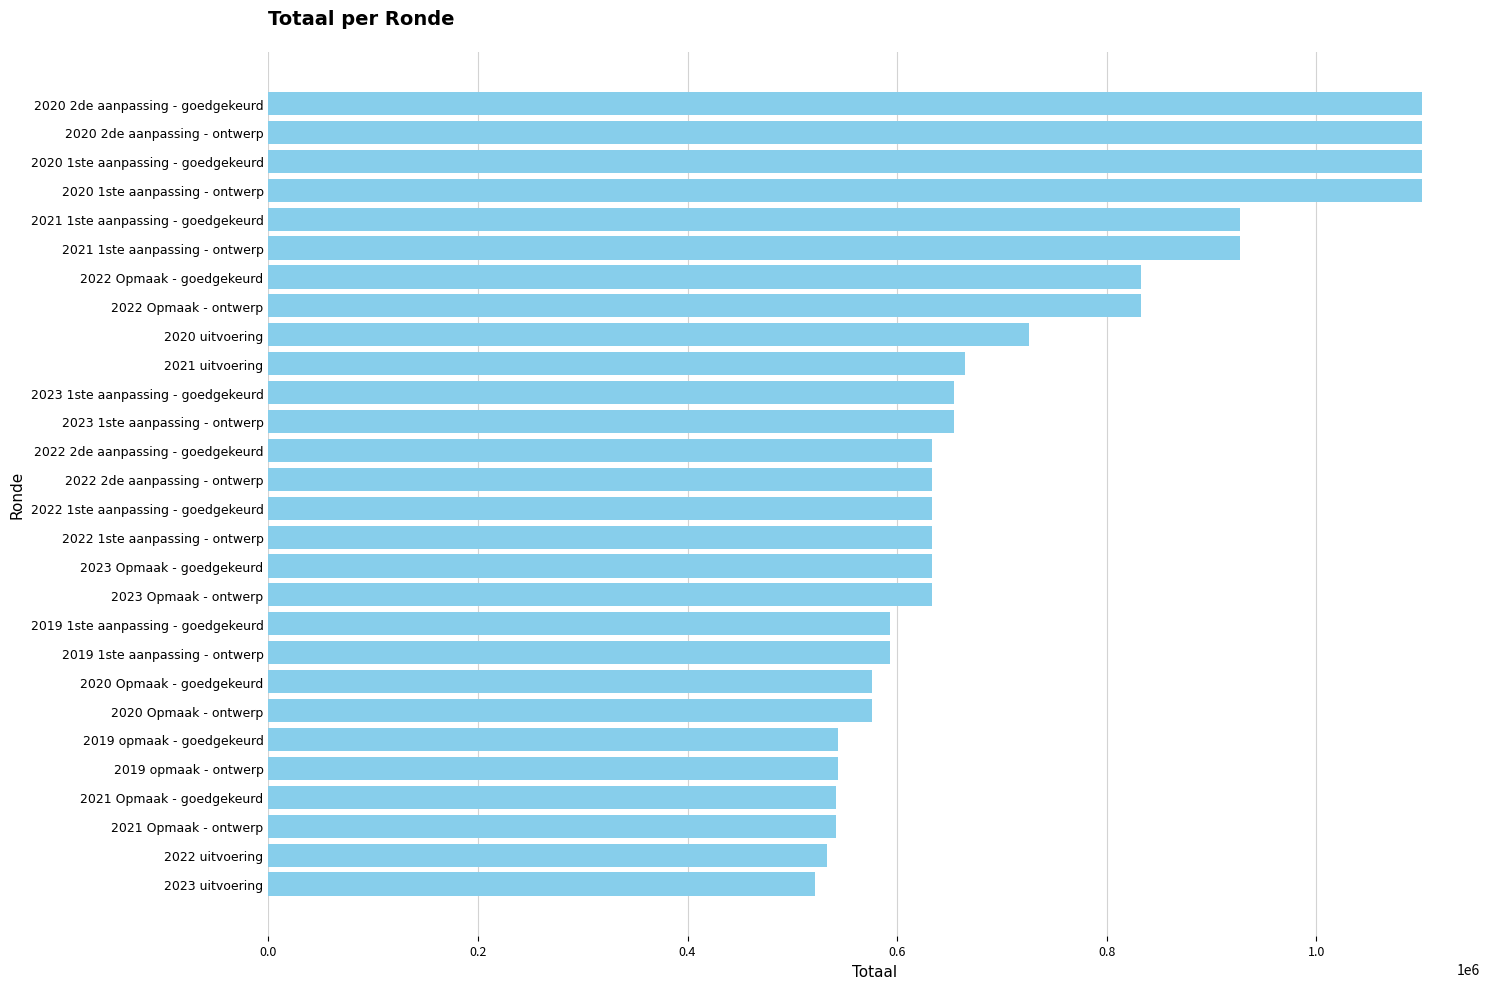

What is the change in value from 2021 1ste aanpassing - ontwerp to 2023 Opmaak - goedgekeurd?

-294095